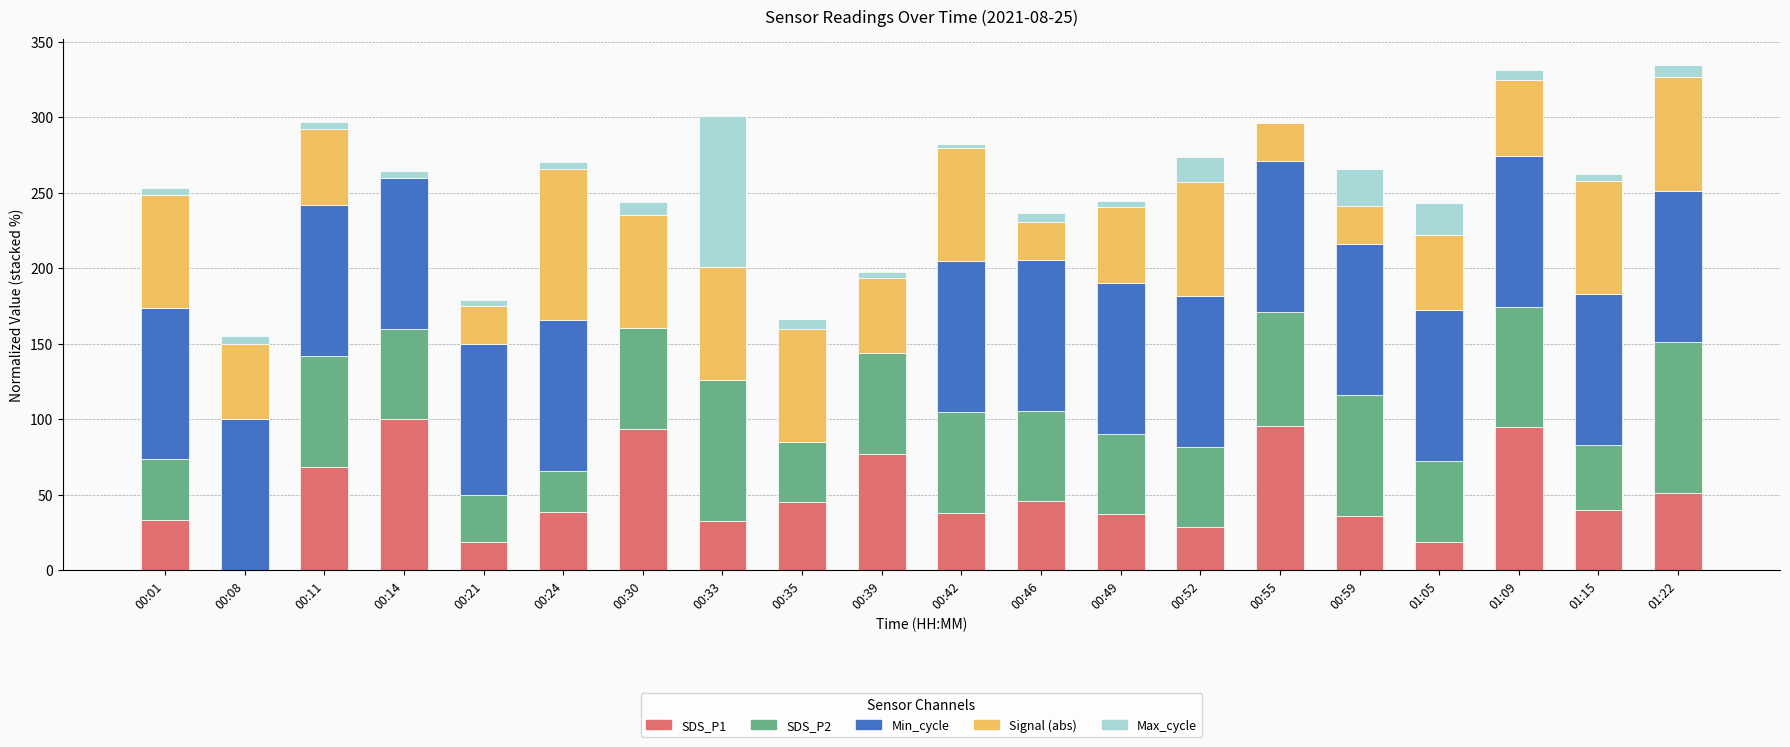

How many data points in SDS_P1 are above 40?

10